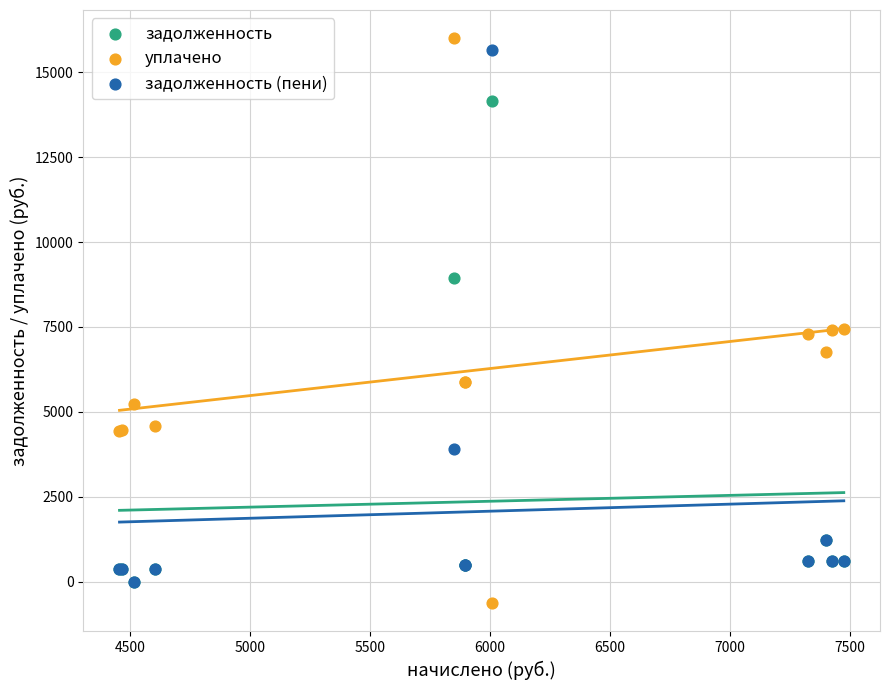

What are all the series names shown in the legend?

задолженность, уплачено, задолженность (пени)